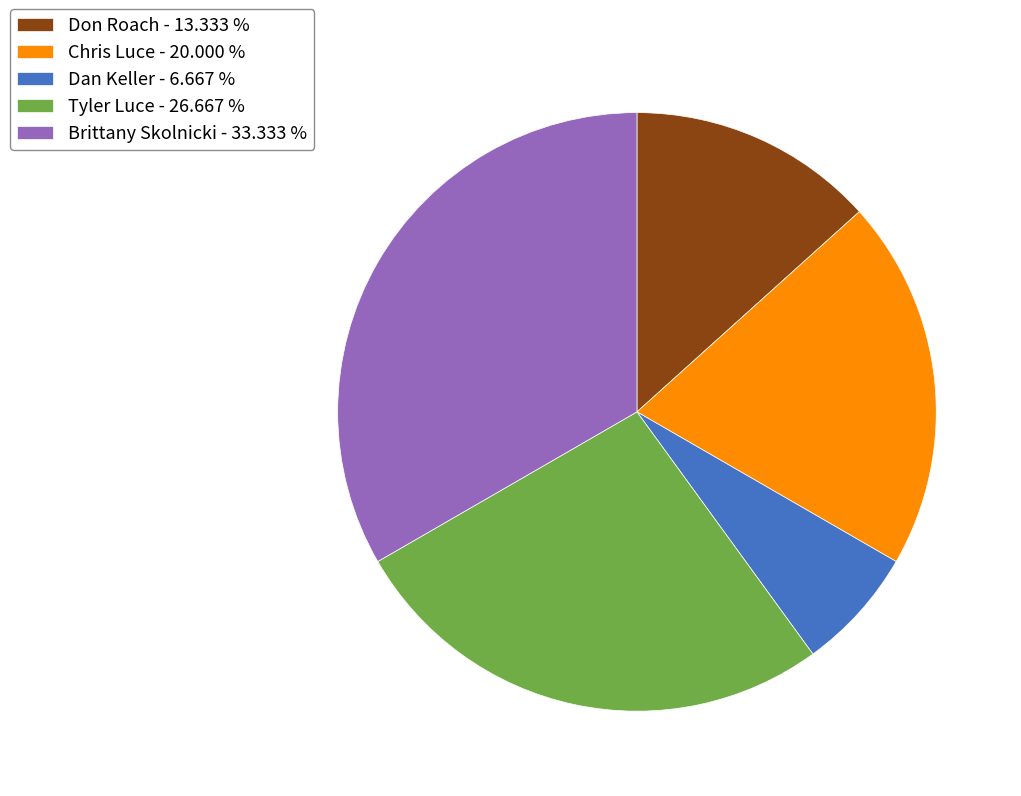

Is the sum of Tyler Luce - 26.667 % and Don Roach - 13.333 % greater than half?

No